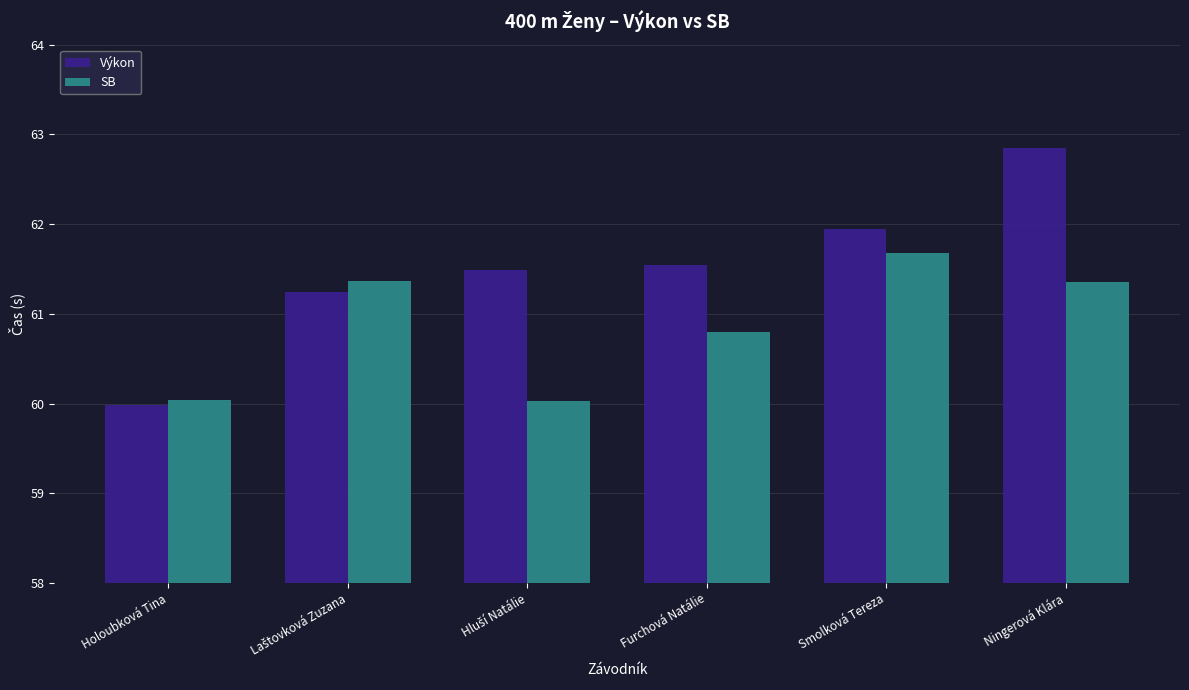

Which category has the highest value across all series?

Ningerová Klára